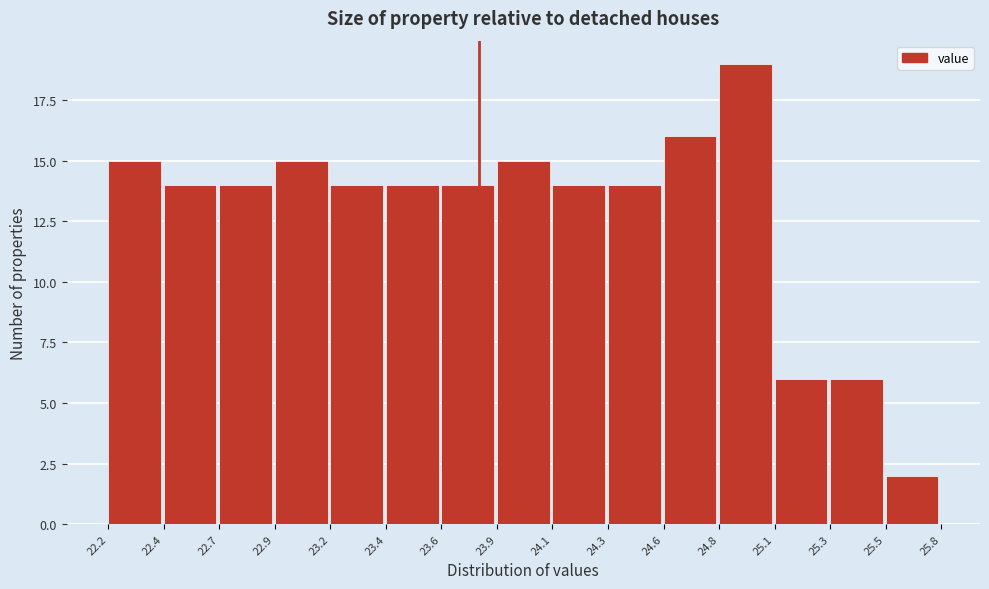

Reading left to right, list all the values displayed in this chart.

22.2=15	22.4=14	22.7=14	22.9=15	23.2=14	23.4=14	23.6=14	23.9=15	24.1=14	24.3=14	24.6=16	24.8=19	25.1=6	25.3=6	25.5=2